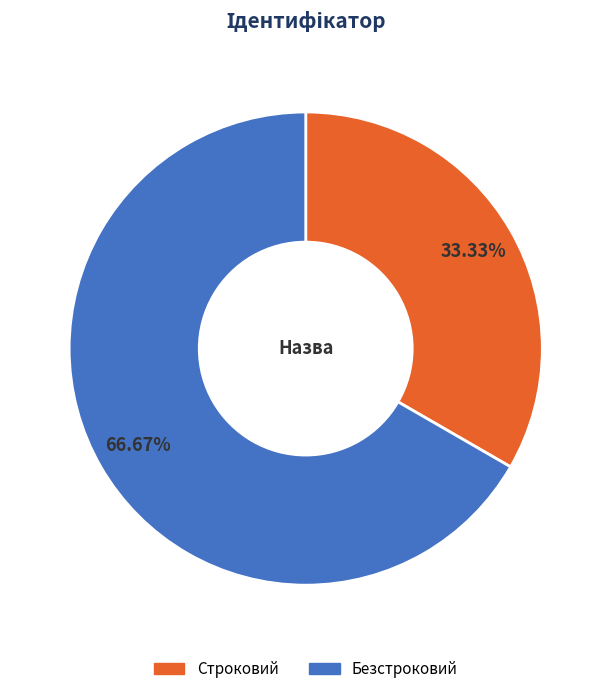

How many slices are in this pie chart?

2